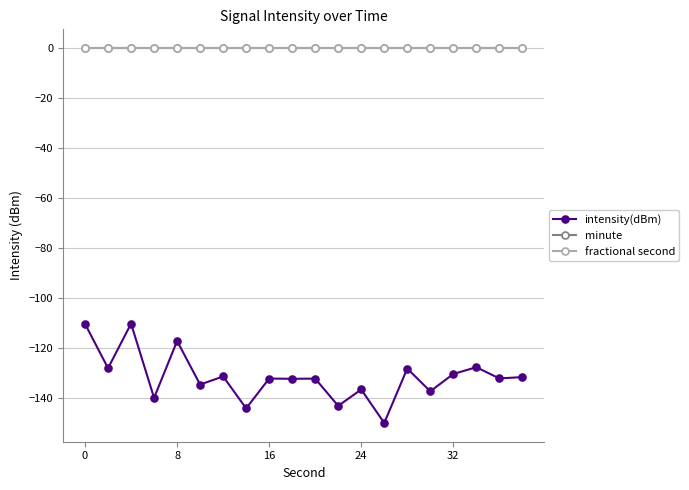

List the series in order of their peak value, lowest first.

intensity(dBm), minute, fractional second